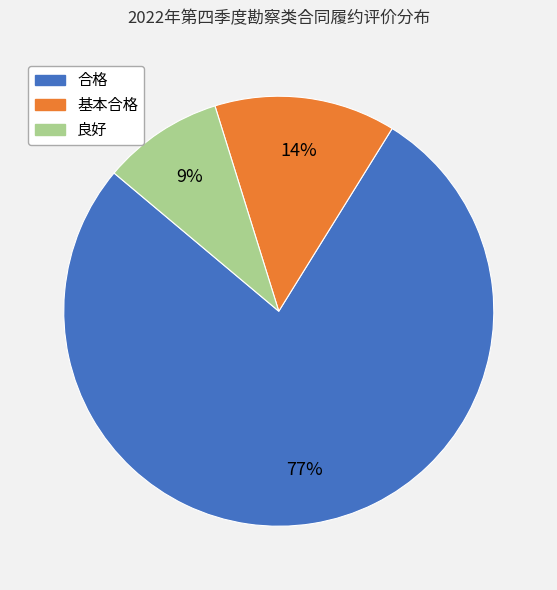

To the nearest percent, what is the difference between the largest and smallest slice percentages?

68%